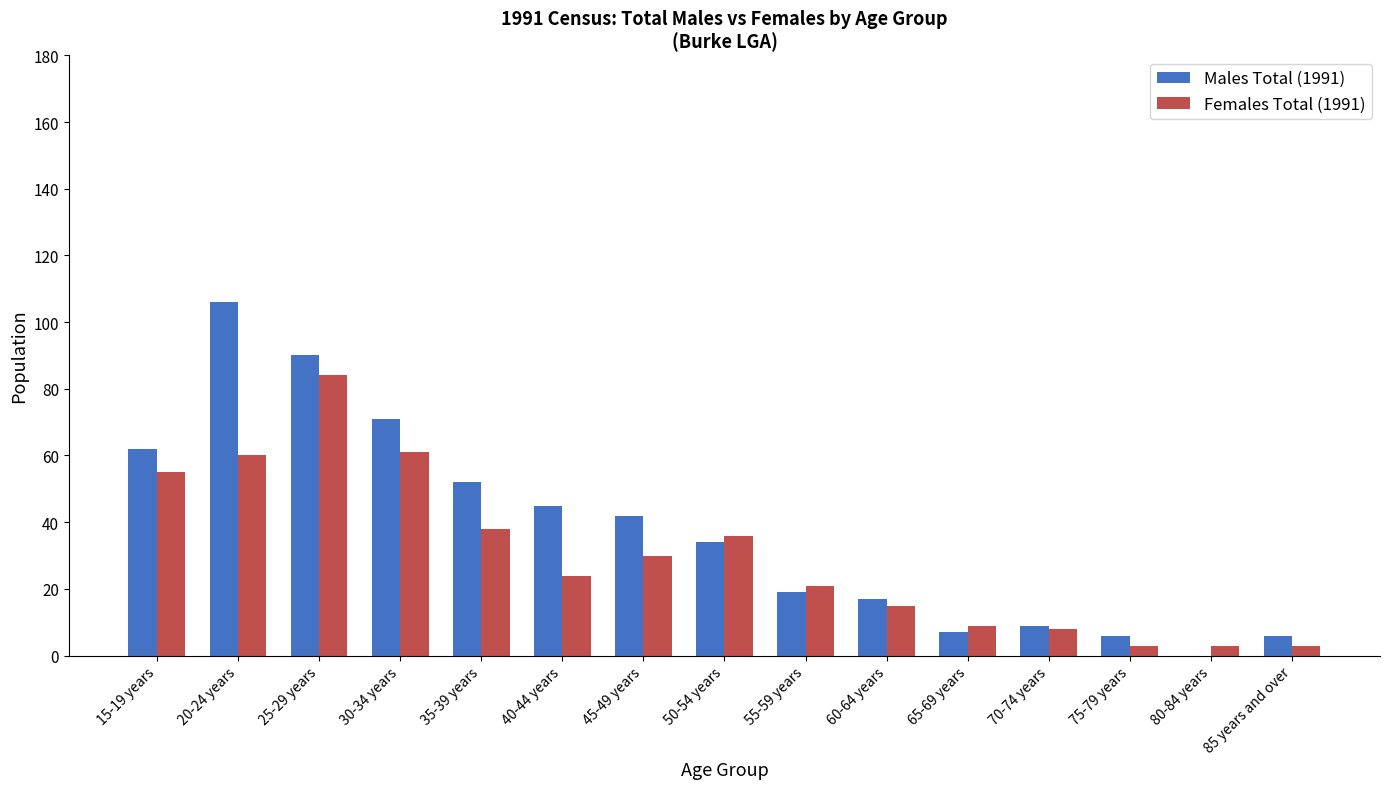

What are all the series names shown in the legend?

Males Total (1991), Females Total (1991)